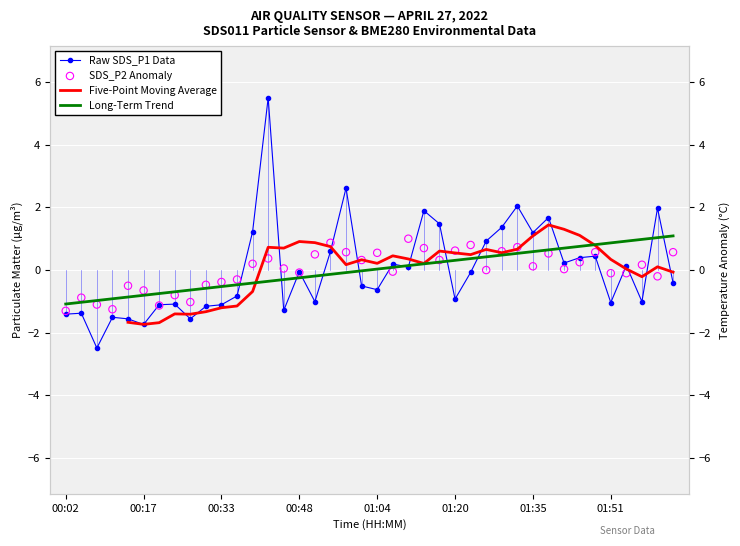

At which category is the sum across all series the highest?

13